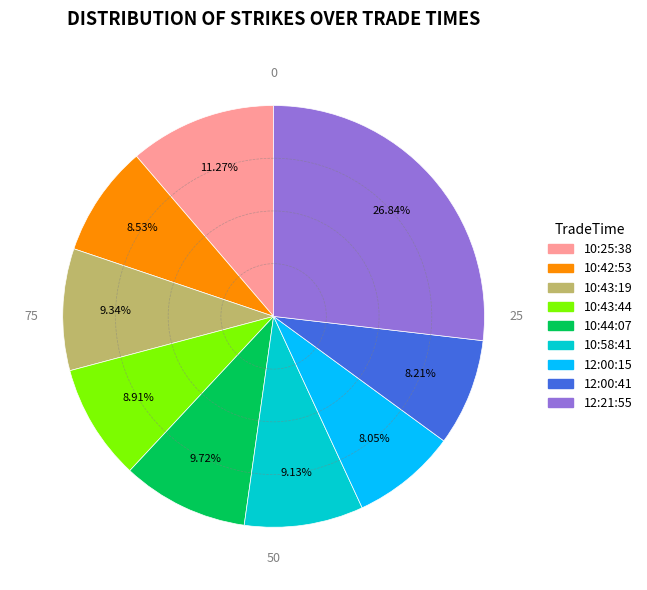

Is there any slice that represents more than half of the pie?

No